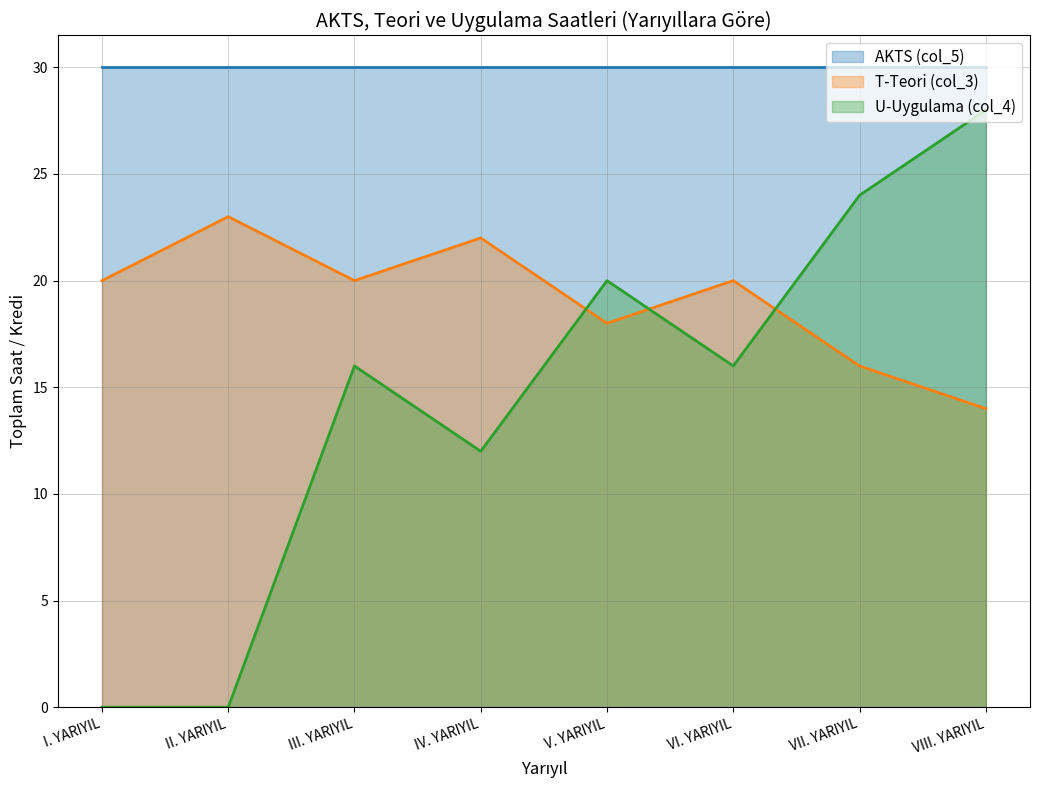

True or false: U-Uygulama (col_4) and T-Teori (col_3) cross at least once.

True